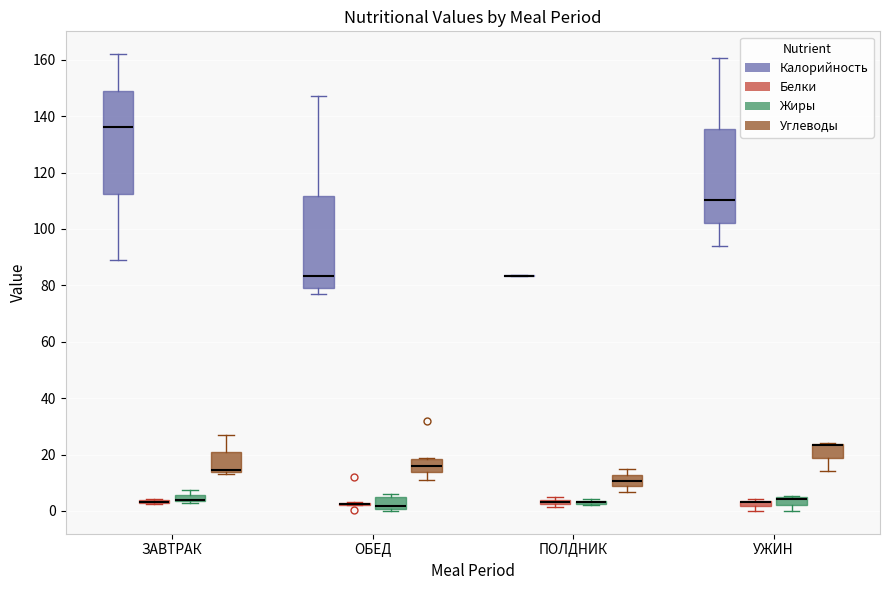

Where is the lower edge of the box for ПОЛДНИК (Жиры) on the y-axis? The values are not printed on the chart, so give them approximately, as read against the axis.

2